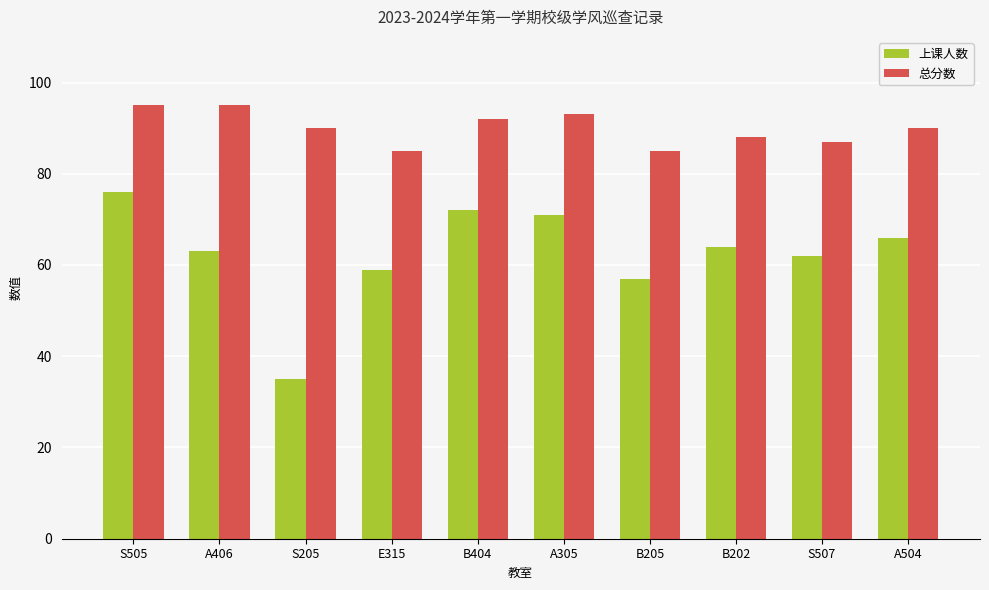

What is the sum of all 上课人数 values?

625